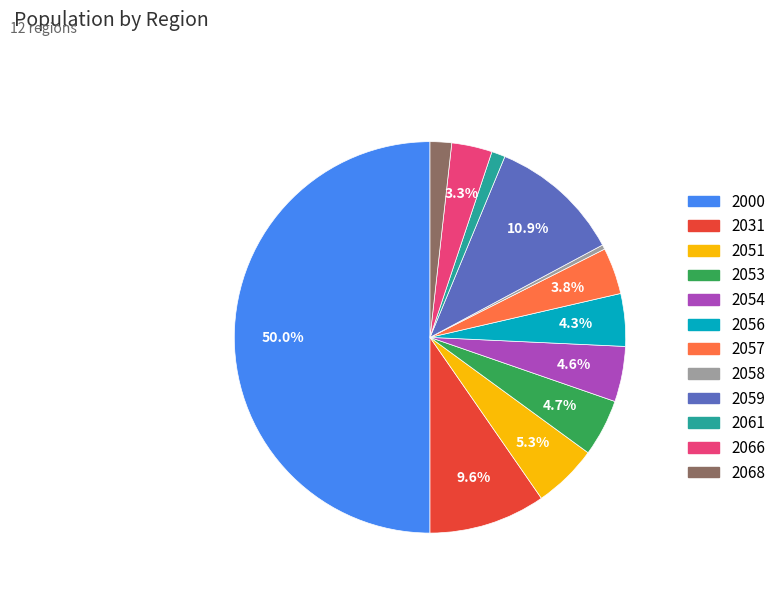

Which has a higher value, 2053 or 2059?

2059